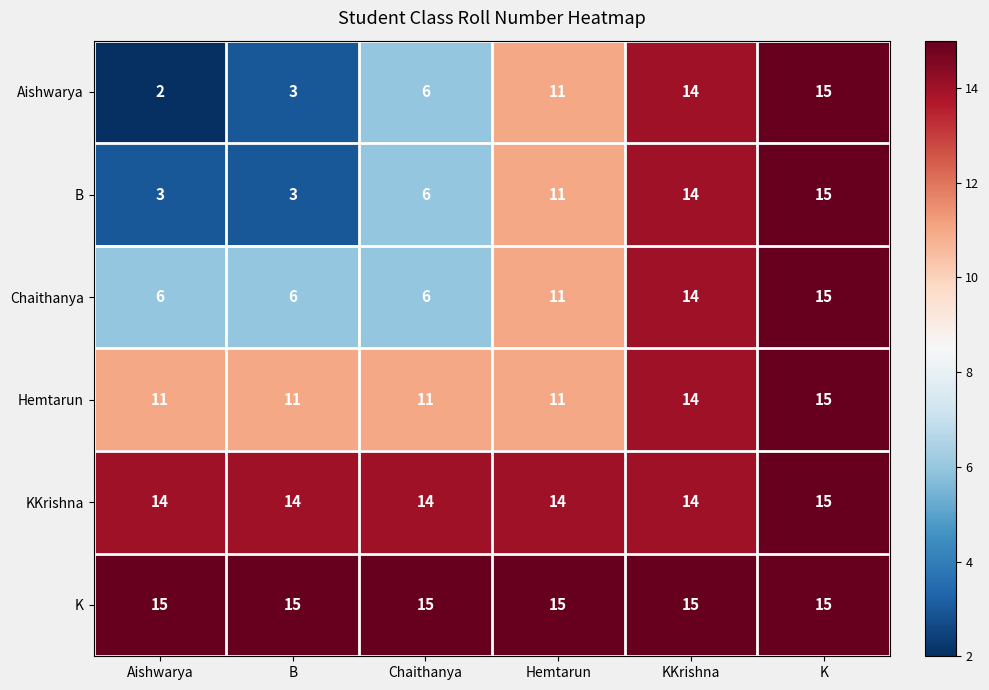

What is the average value of the KKrishna series?

14